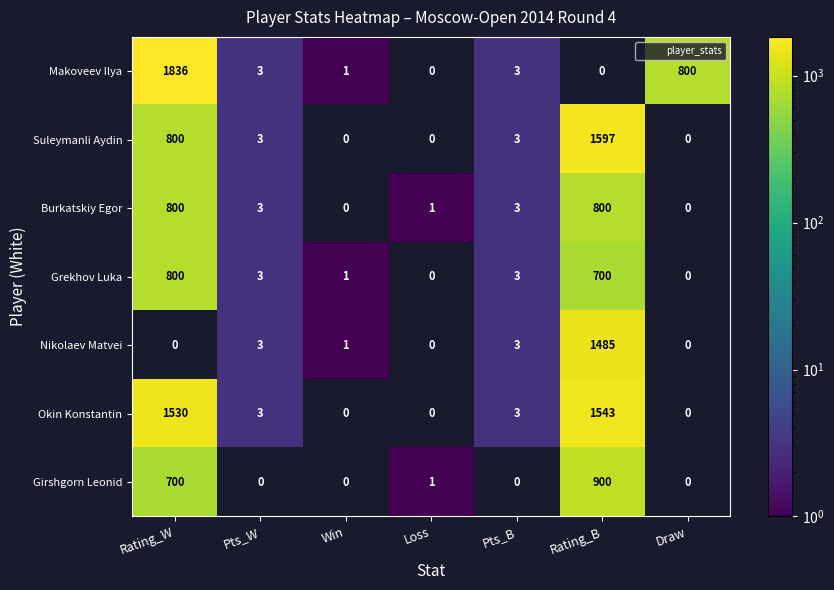

Between Win and Draw, which series saw the biggest shift?

Makoveev Ilya